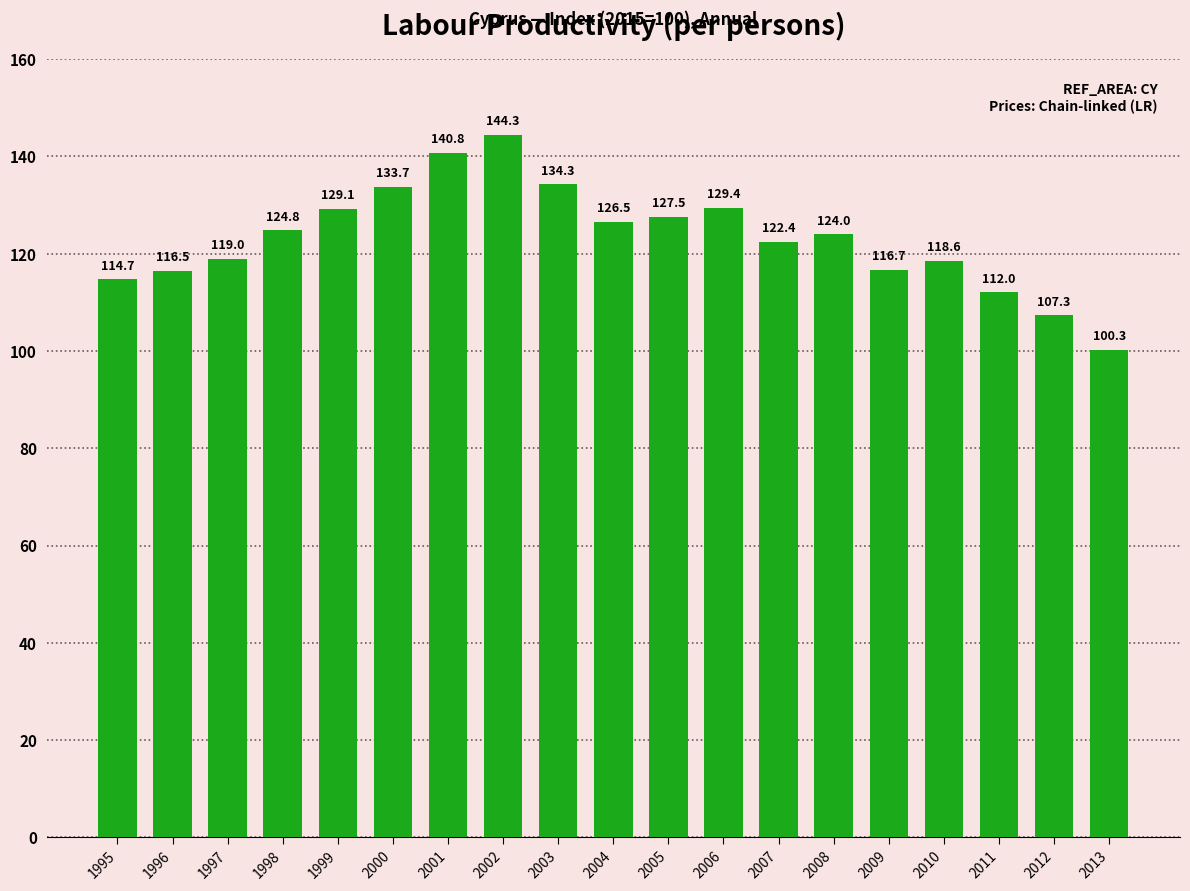

The chart shows a value of 118.6 at 2010. True or false?

True